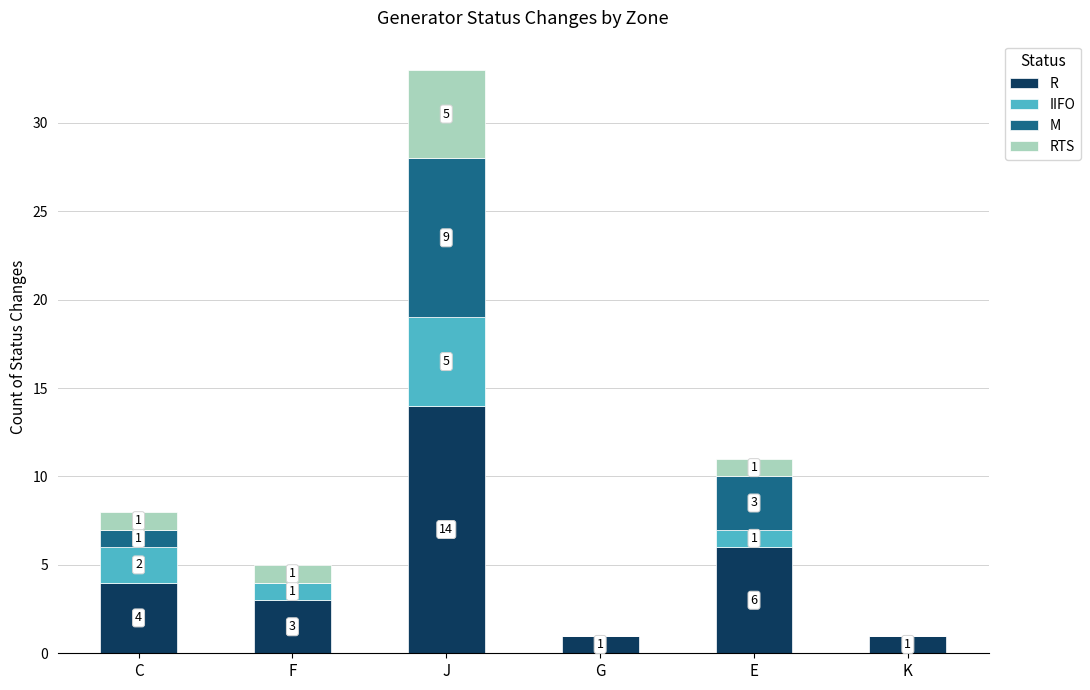

True or false: R has a value of 4 at C.

True